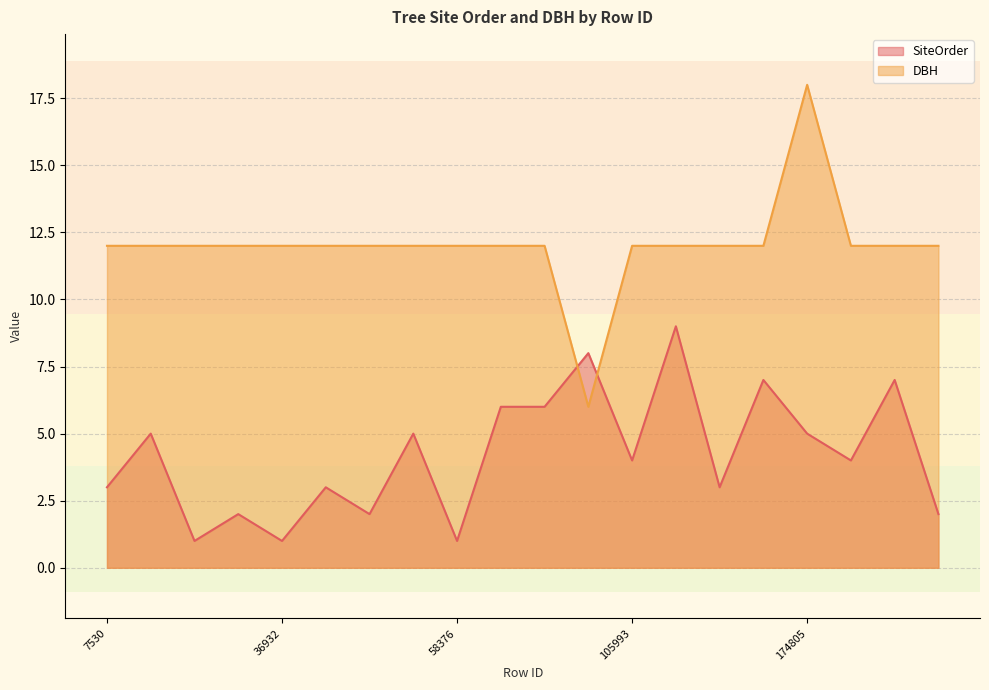

Between 7530 and 105993, which series saw the biggest shift?

SiteOrder